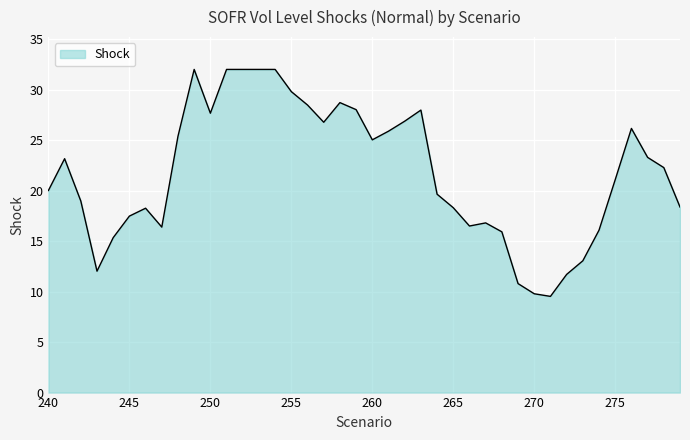

What is the difference between the maximum and minimum values?

22.5